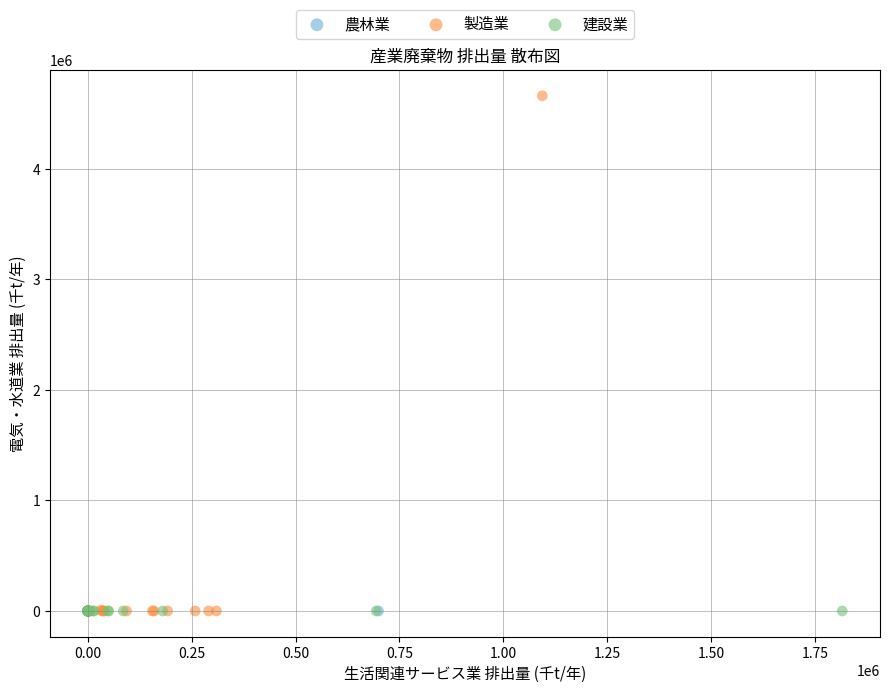

Which series contains the highest Y value?

製造業